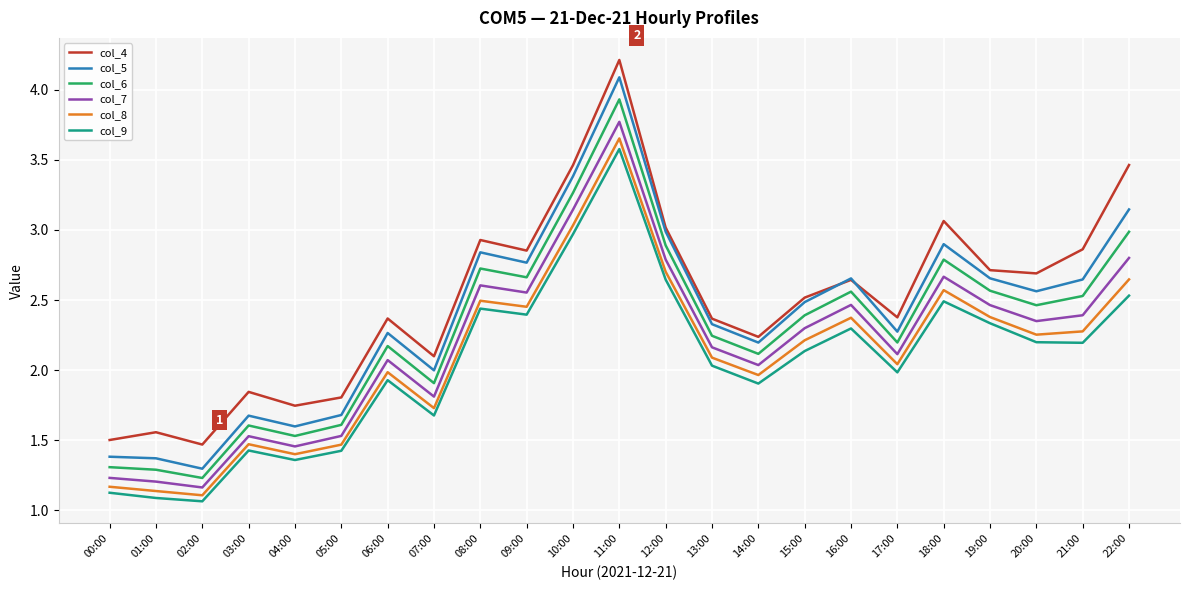

What position from the left is 19:00?

20